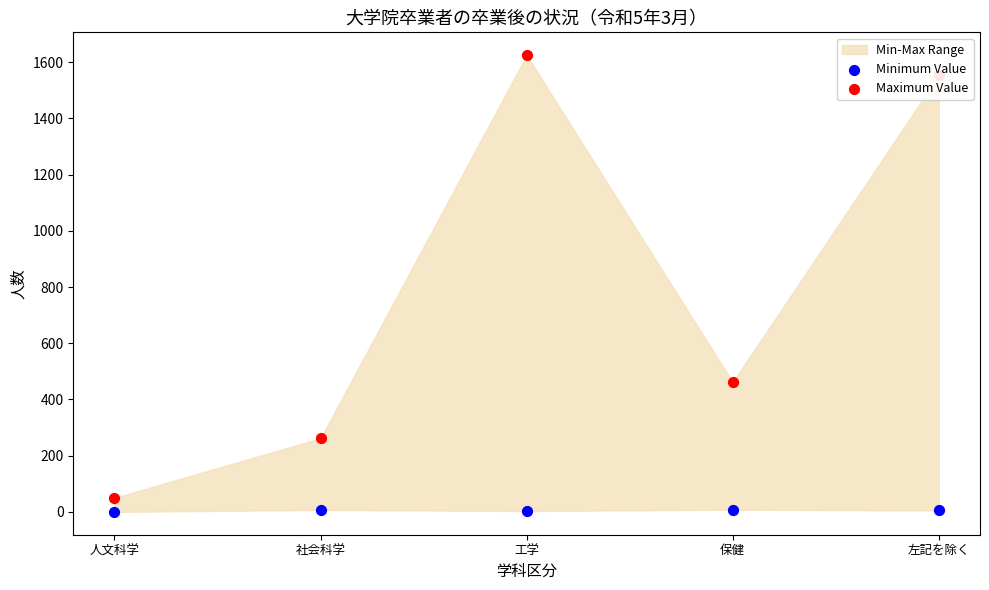

Which series reaches the maximum Y coordinate?

Maximum Value